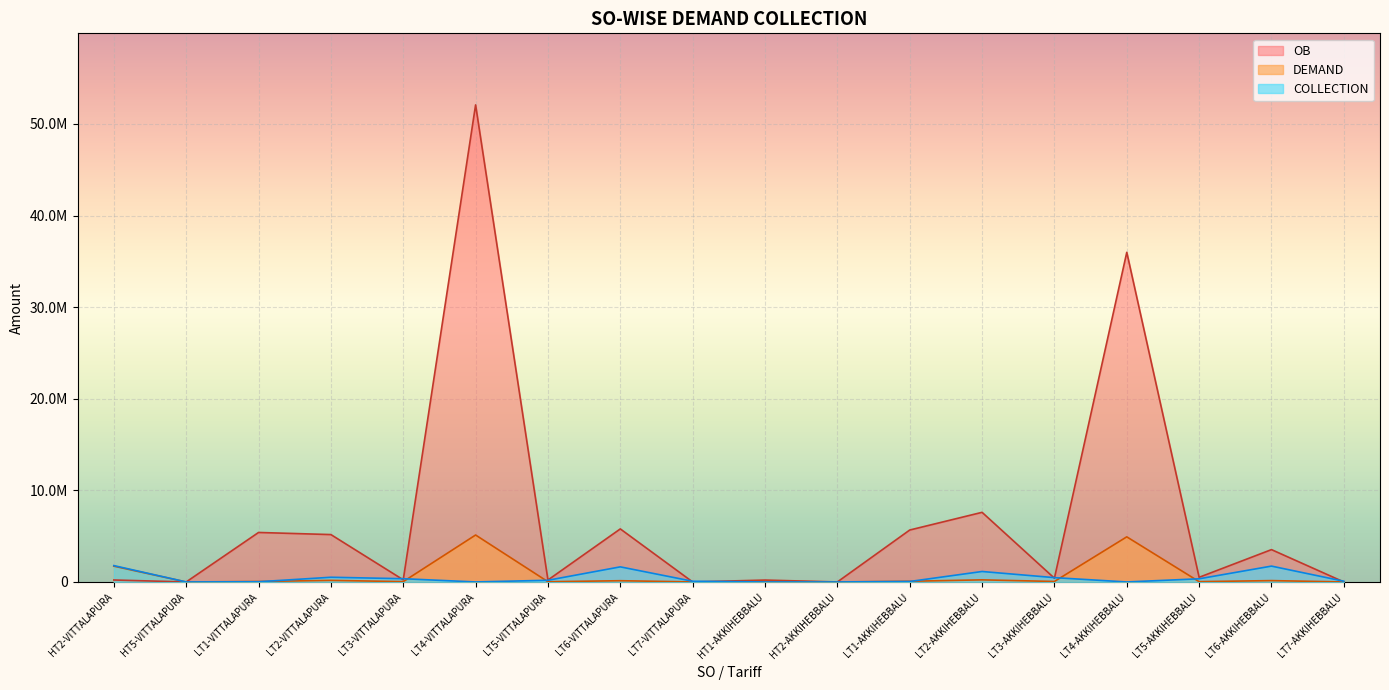

Which has a higher value, LT4-AKKIHEBBALU or LT6-VITTALAPURA?

LT4-AKKIHEBBALU